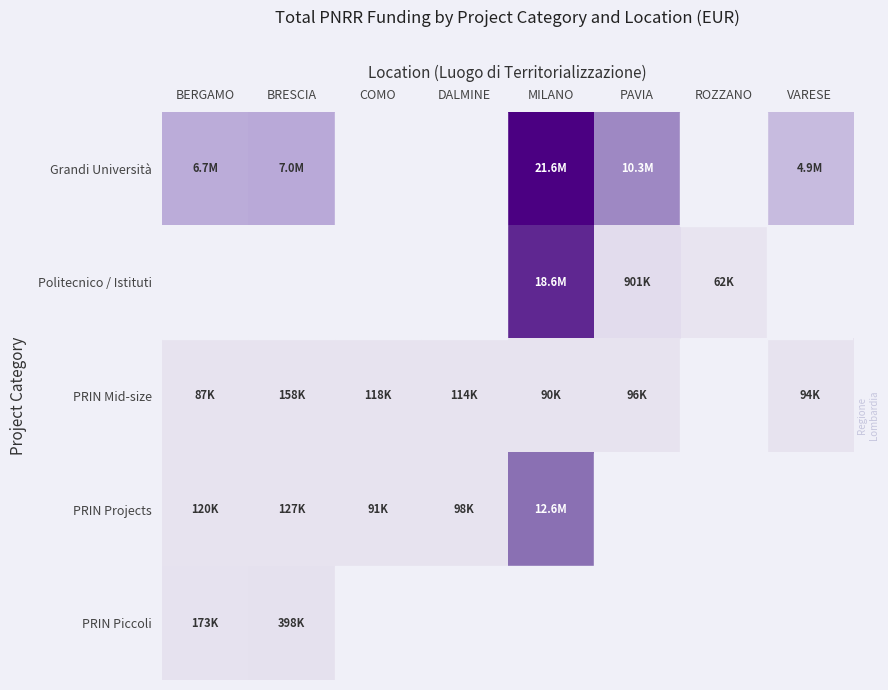

Which label corresponds to the smallest value in the chart?

COMO